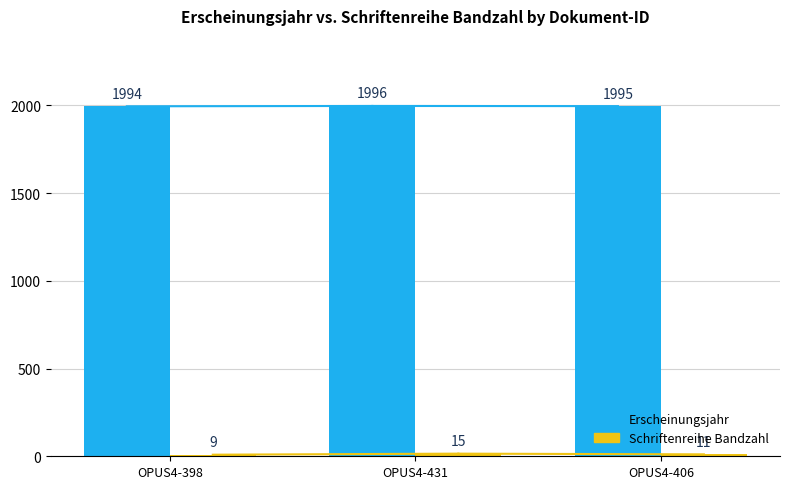

What is the spread (max minus min) of values at OPUS4-431?

1981